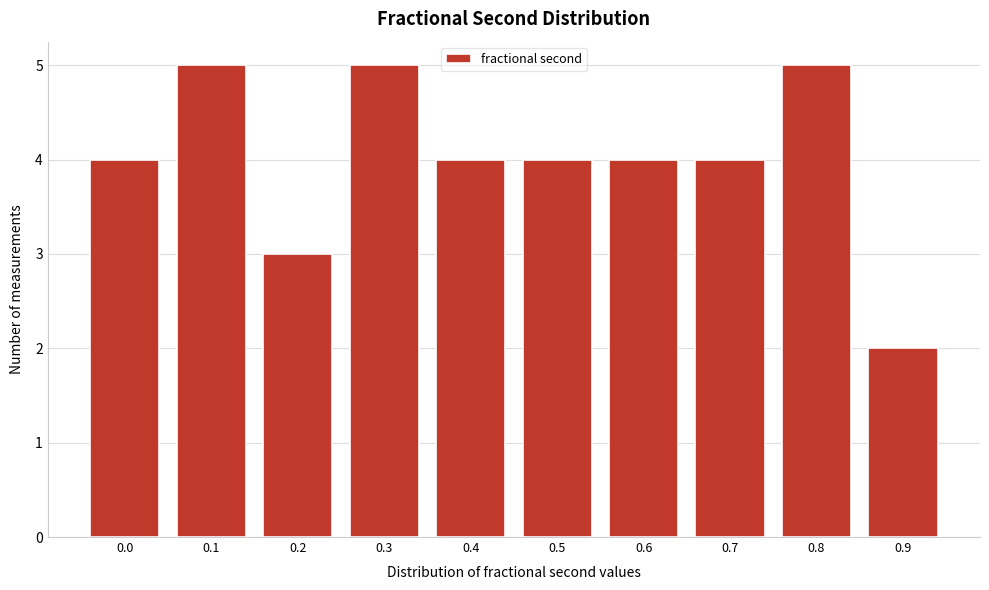

Reading left to right, transcribe all the data shown in this chart.

4	5	3	5	4	4	4	4	5	2